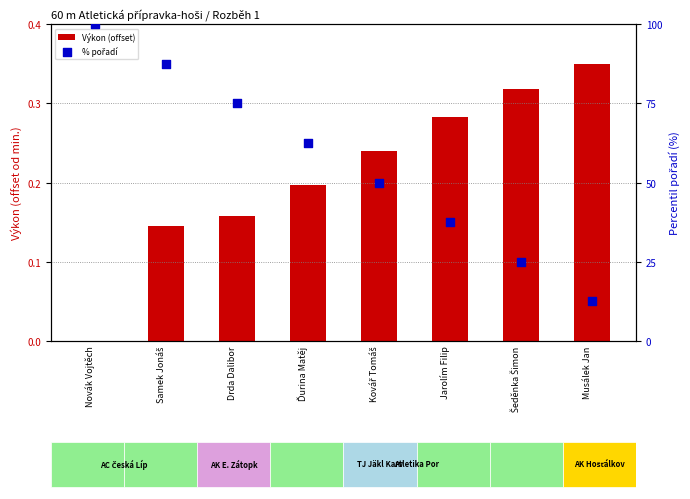

At which category is the sum across all series the highest?

Novák Vojtěch